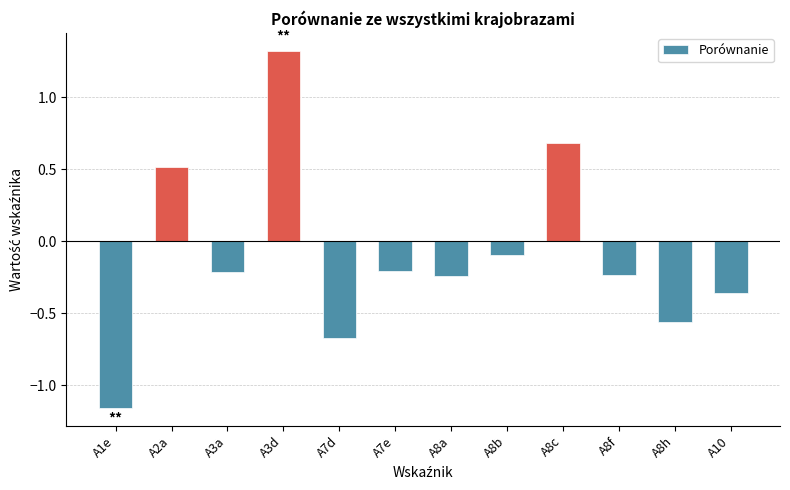

At which label does the data first exceed 0?

A2a